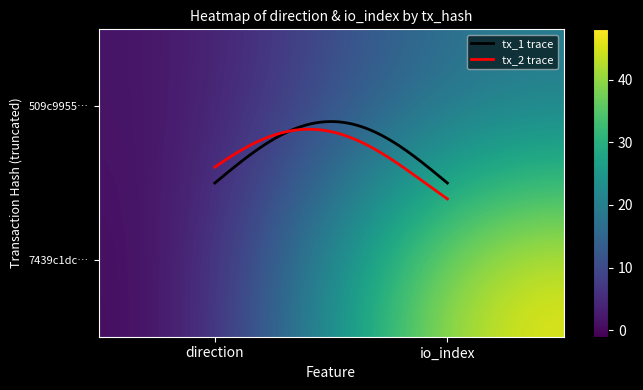

Which series has the largest total across all categories?

7439c1dc2d7a5fc31df62e9c2d196cb9396cda5